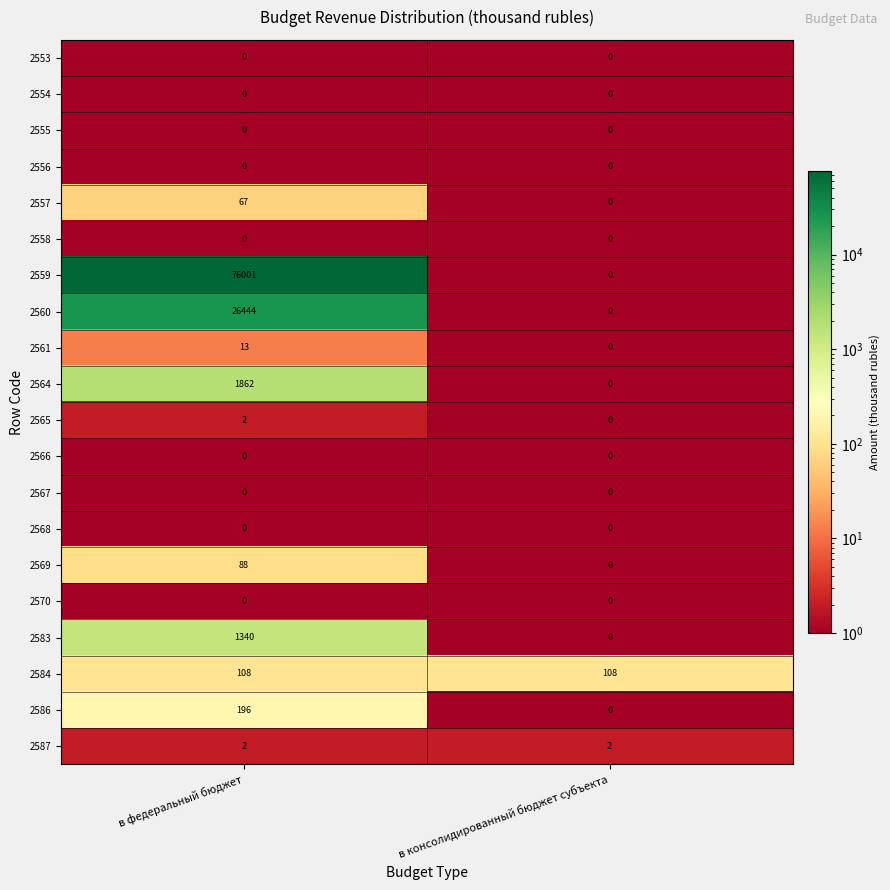

What is the total value across all series at в консолидированный бюджет субъекта?

110